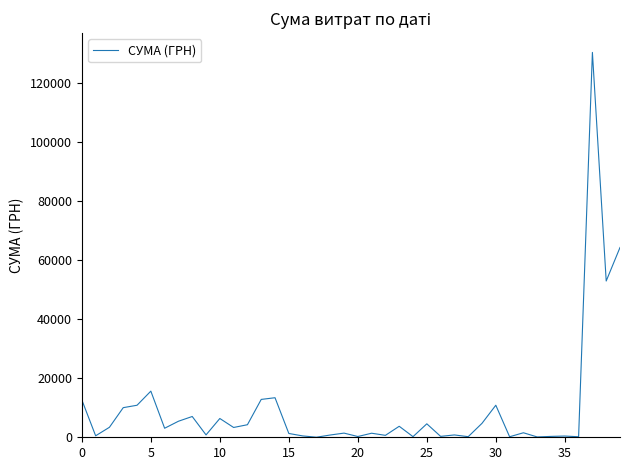

How many values are below 3059?

20